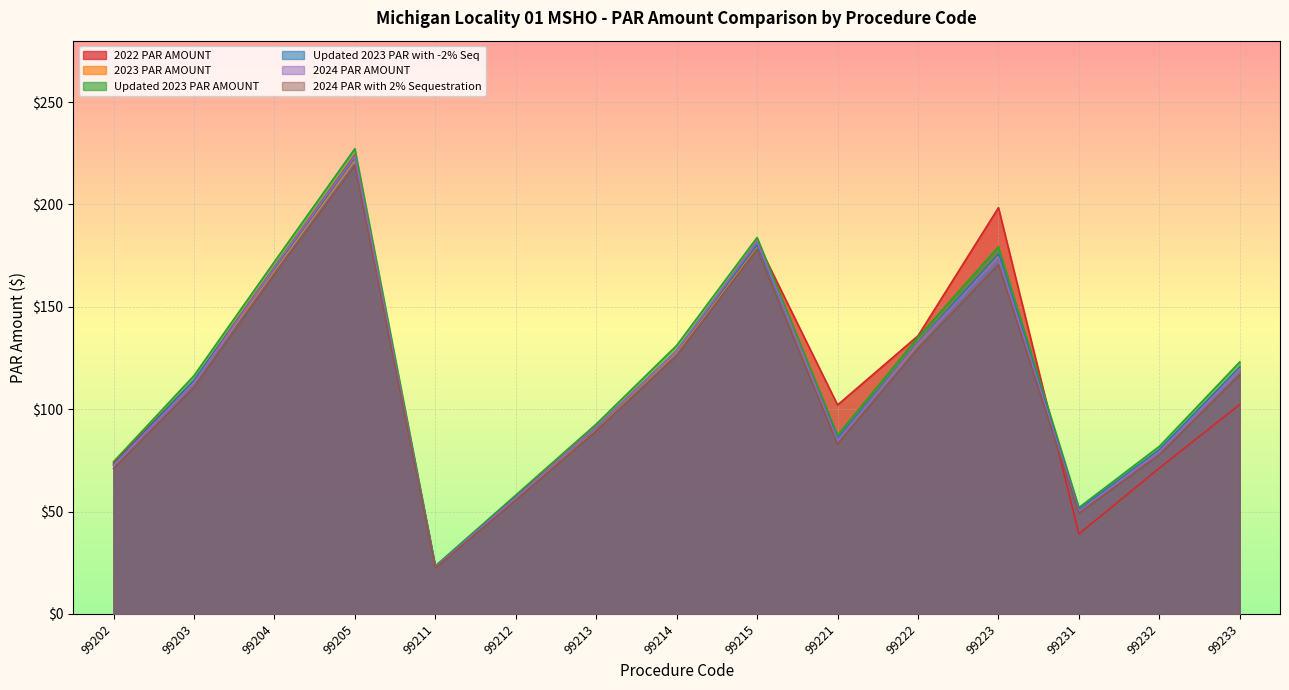

The value of 2022 PAR AMOUNT at 99212 is 85.7. True or false?

False